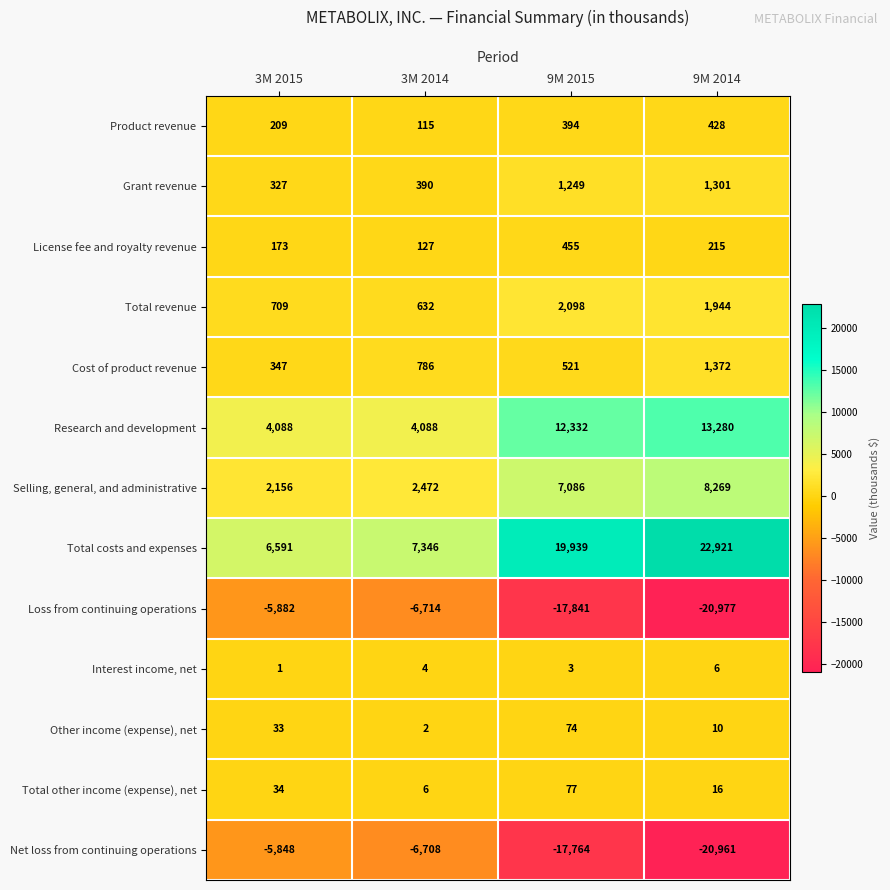

What is the difference between the Product revenue values at 9M 2015 and 3M 2014?

279